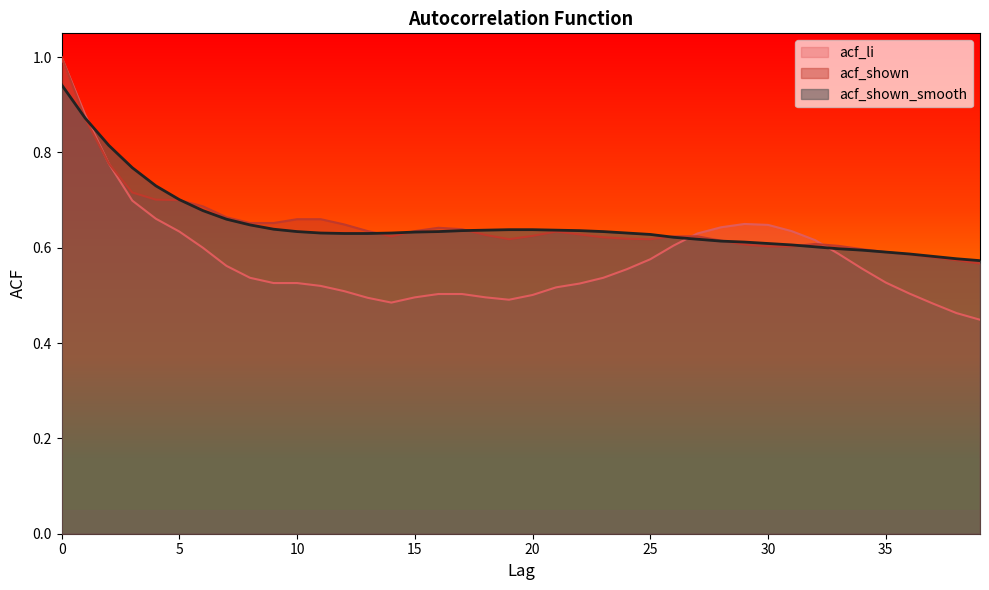

The value of acf_li at 7 is 0.6. True or false?

True